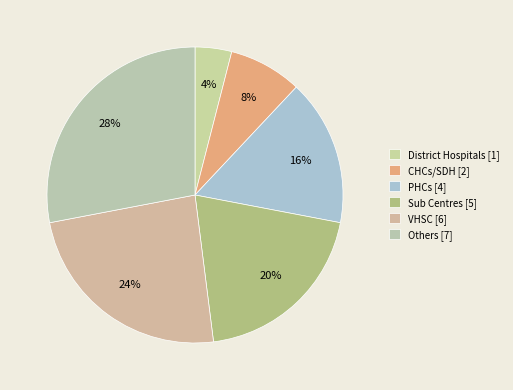

What percentage is the PHCs slice, to the nearest percent?

16%